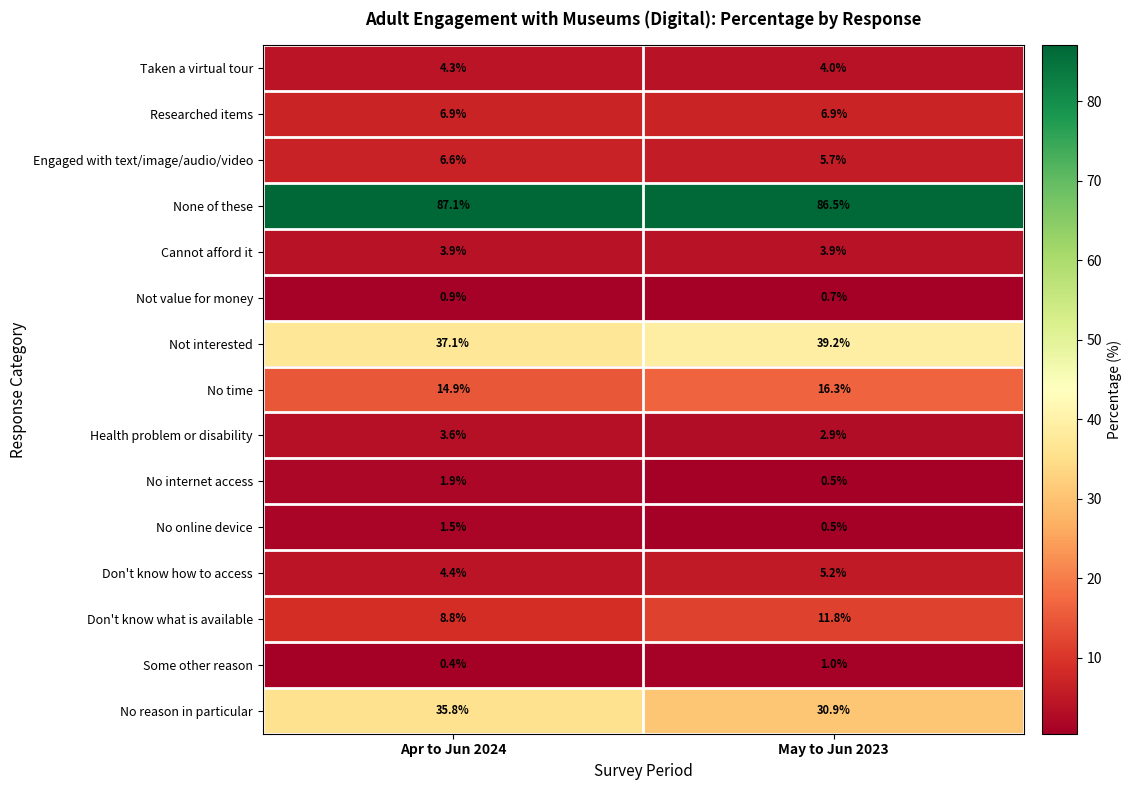

At which label does Don't know how to access first exceed 5?

May to Jun 2023